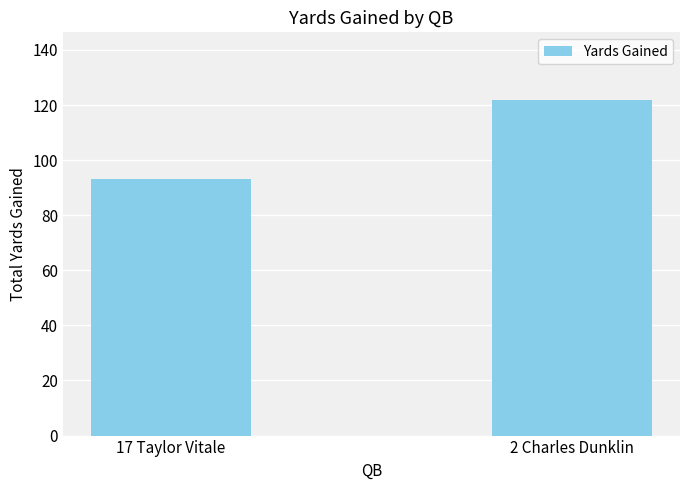

Rank the categories by value from highest to lowest.

2 Charles Dunklin, 17 Taylor Vitale